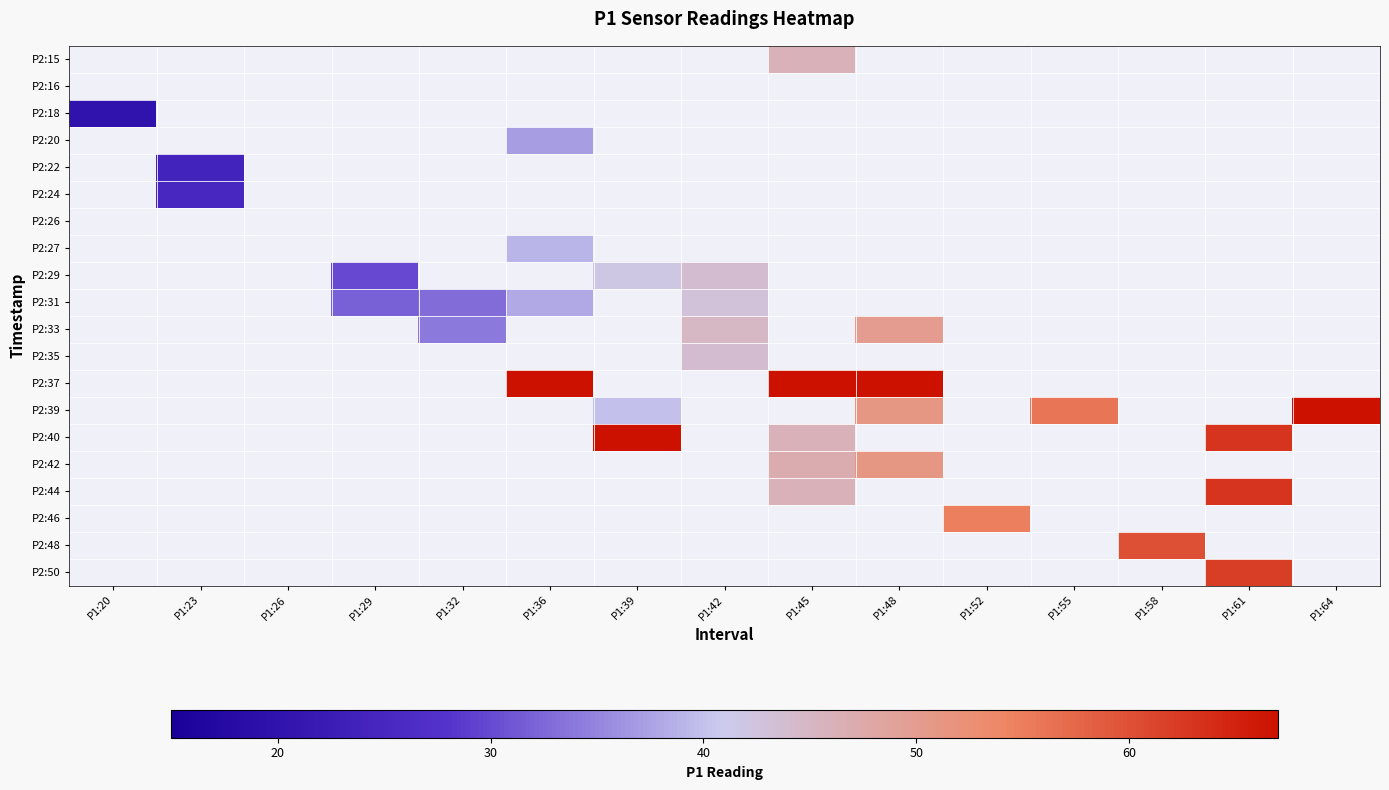

What is the smallest value displayed?

20.0